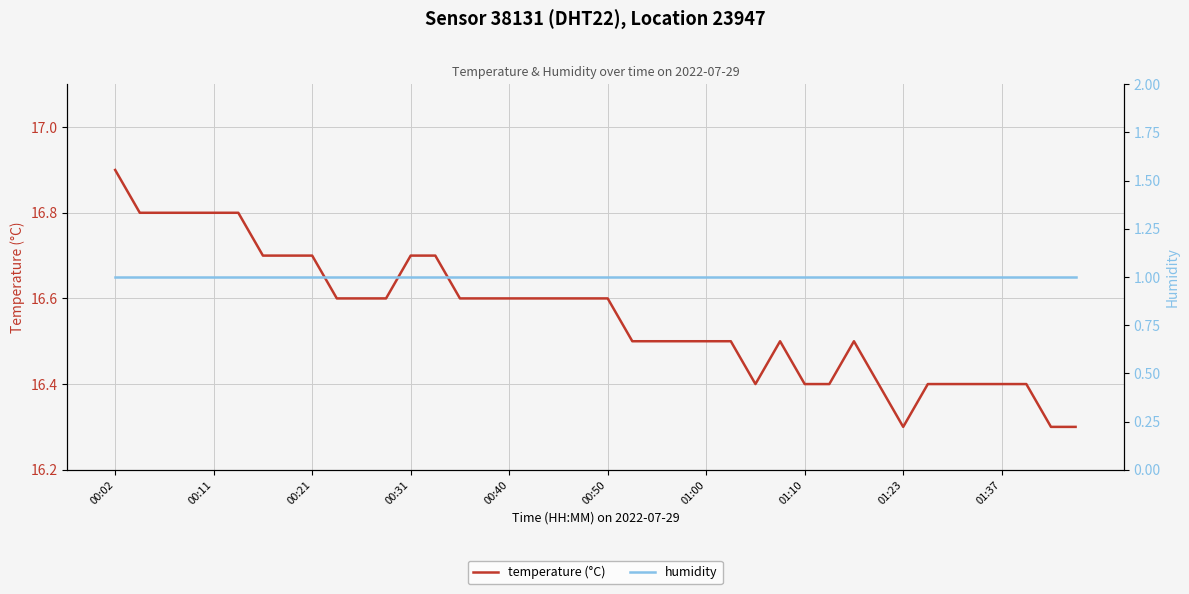

The temperature (°C) series shows 16.4 at 01:10. True or false?

True